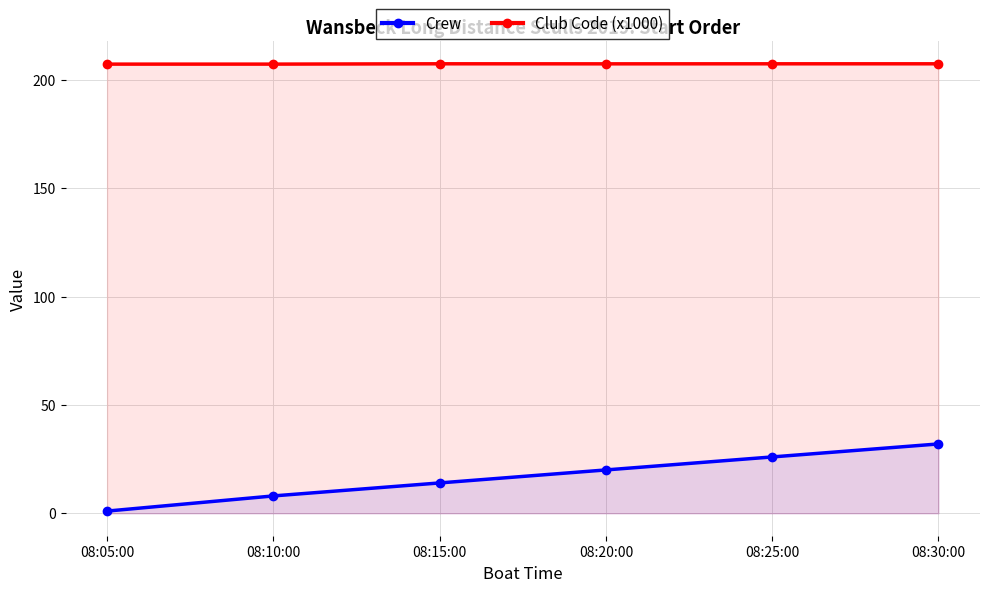

What is the label of the 3rd point from the left?

08:15:00